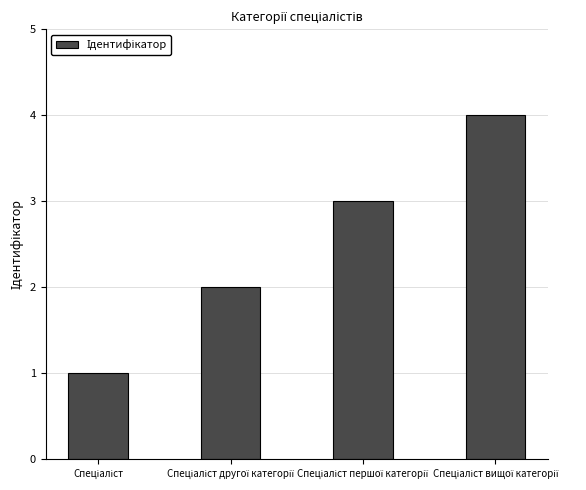

What is the maximum value shown in the chart?

4